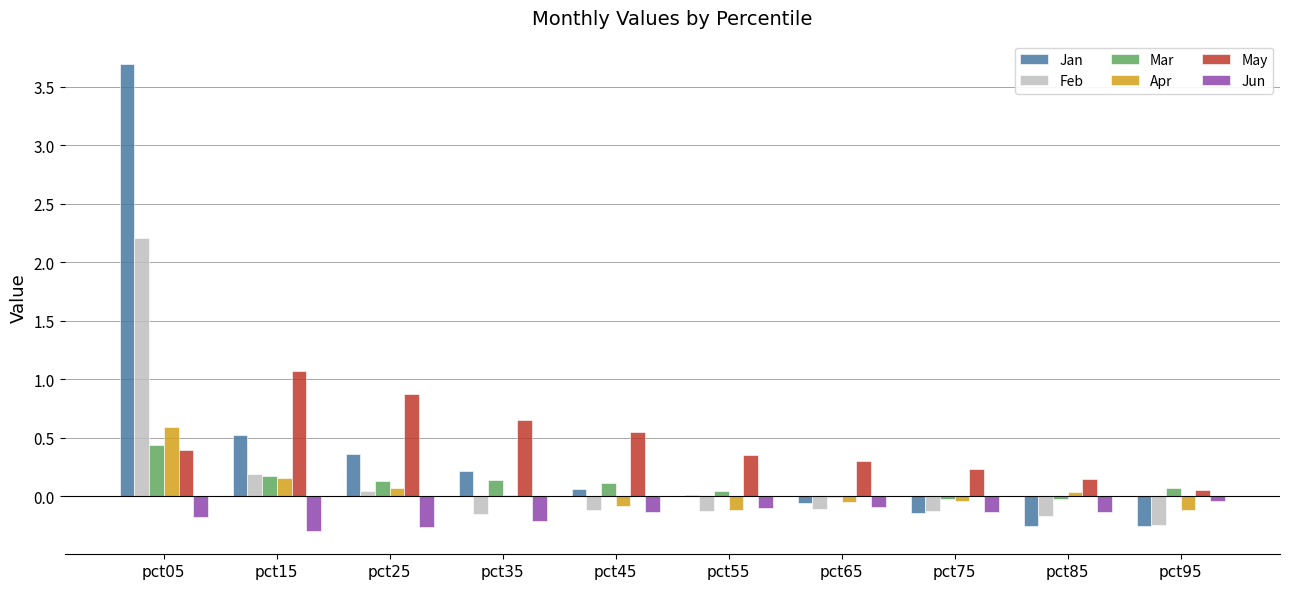

Count the number of categories in the chart.

10